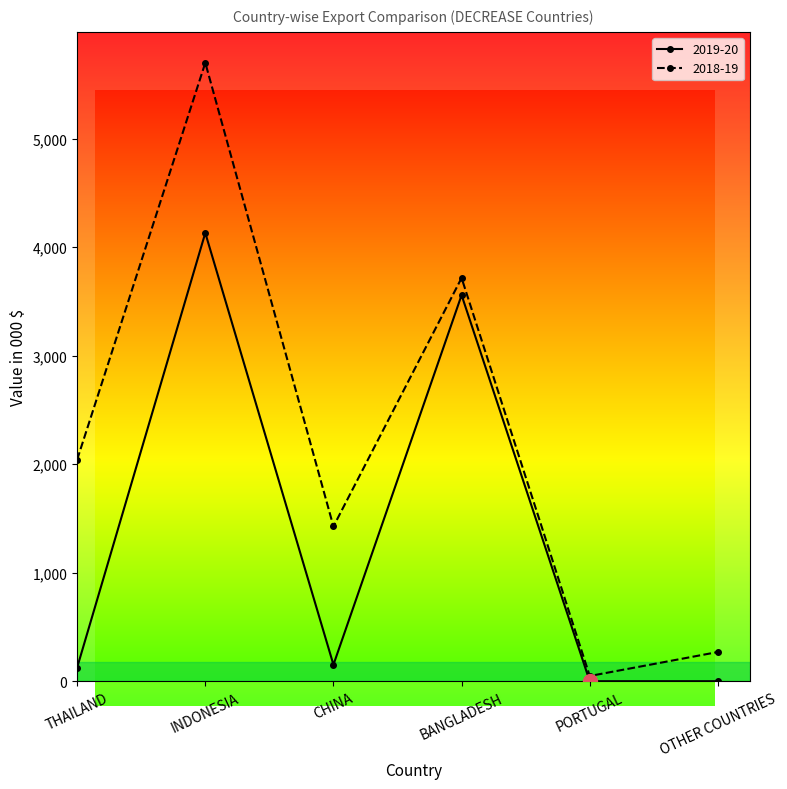

At which category is the sum across all series the highest?

INDONESIA